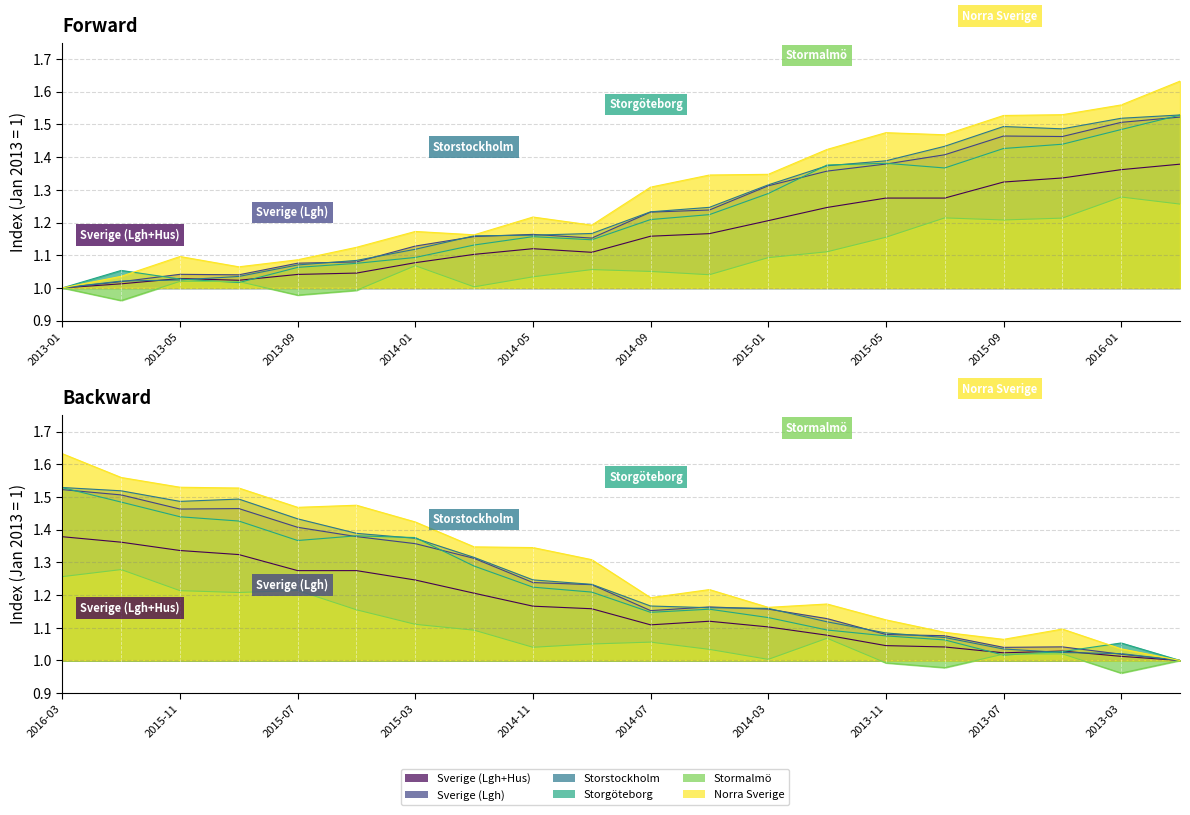

What value does the Sverige (Lgh) series have at 2016-03?

1.5